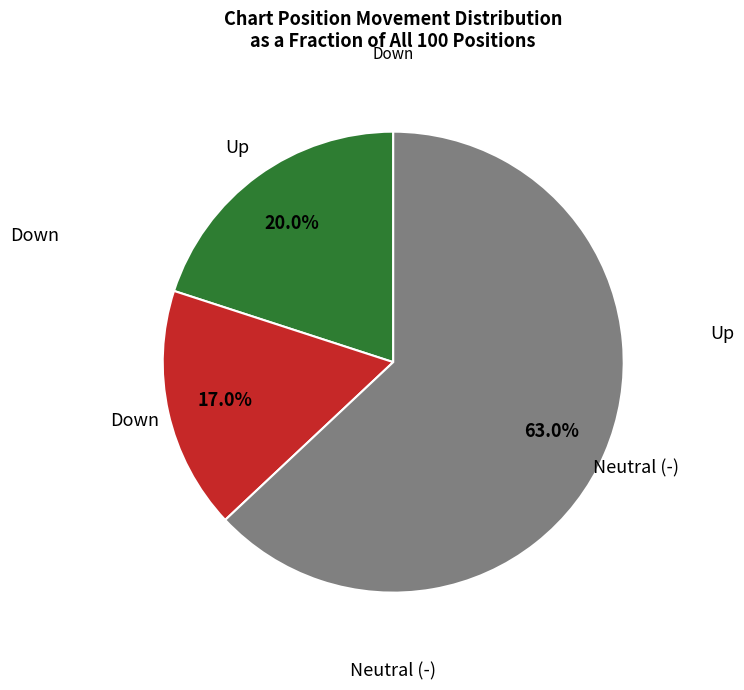

Count the number of slices in the pie.

3